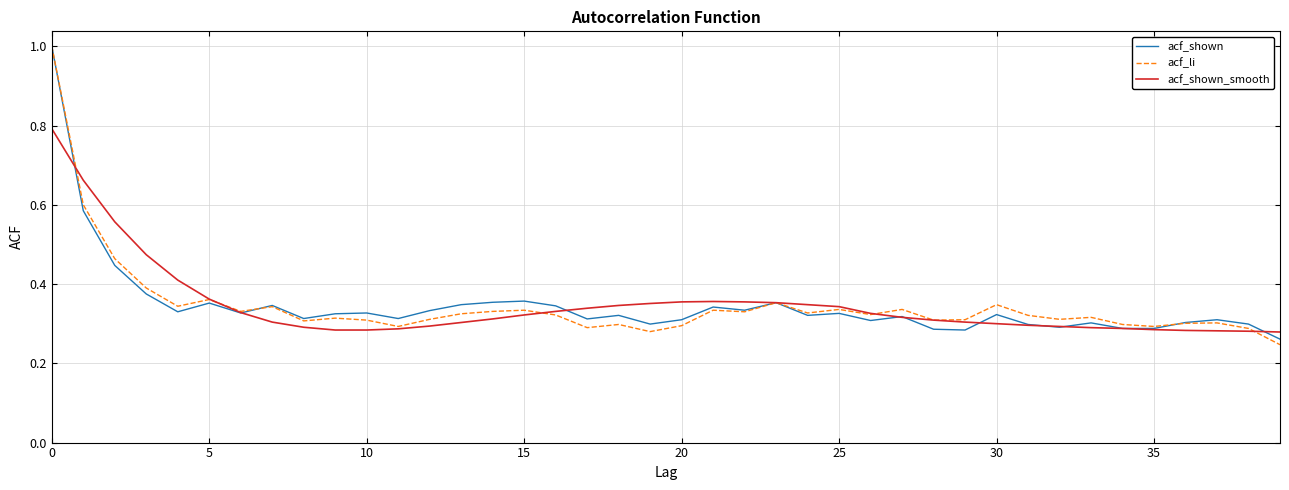

Rank the series by their average value, from highest to lowest.

acf_shown_smooth, acf_shown, acf_li